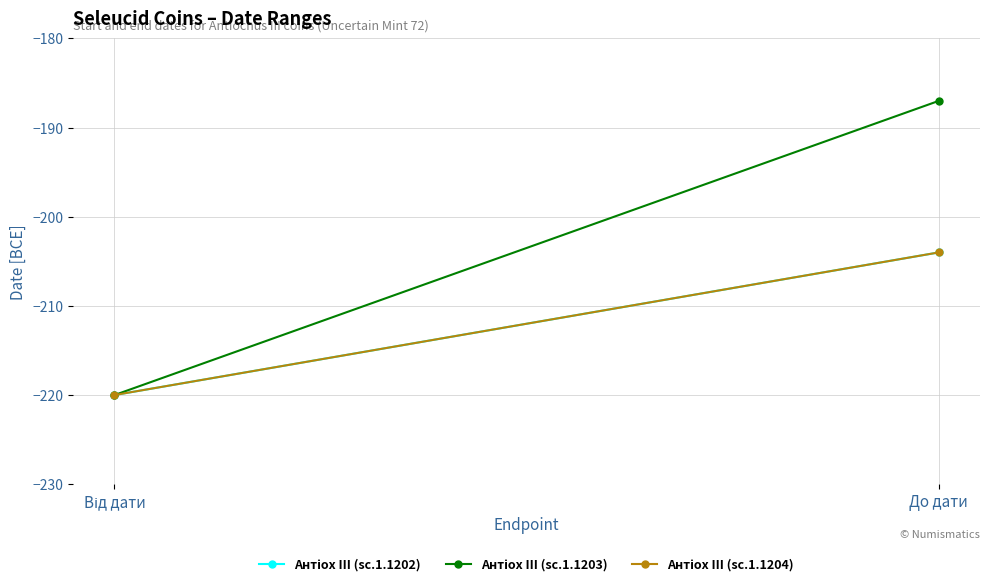

What are all the series names shown in the legend?

Антіох III (sc.1.1202), Антіох III (sc.1.1203), Антіох III (sc.1.1204)